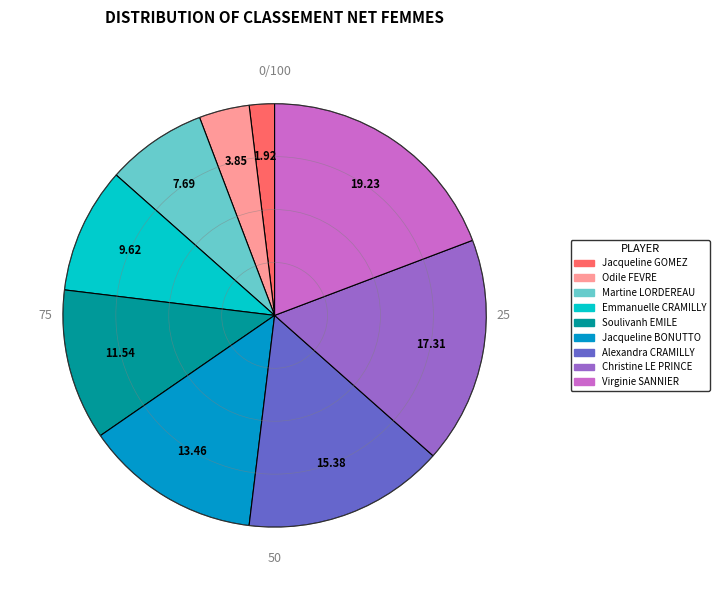

What is the ratio of the value at Martine LORDEREAU to the value at Jacqueline BONUTTO?

0.6